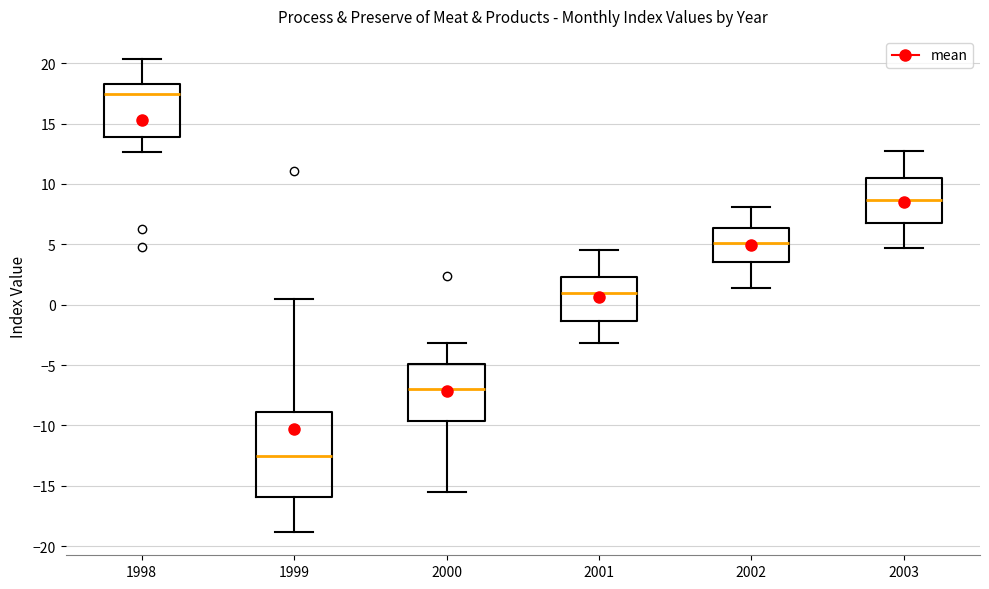

Where is the upper edge of the box at x = 1999 on the y-axis? The values are not printed on the chart, so give them approximately, as read against the axis.

-9.0